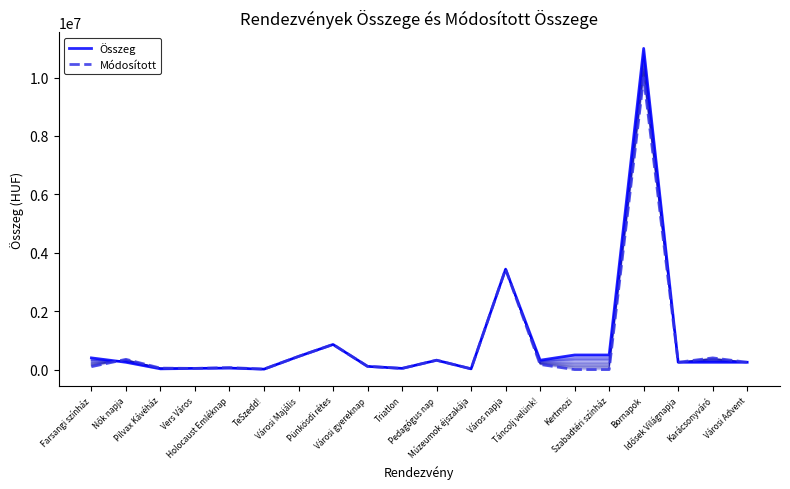

What value does the Összeg series have at Vers Város, to the nearest 50?

40000